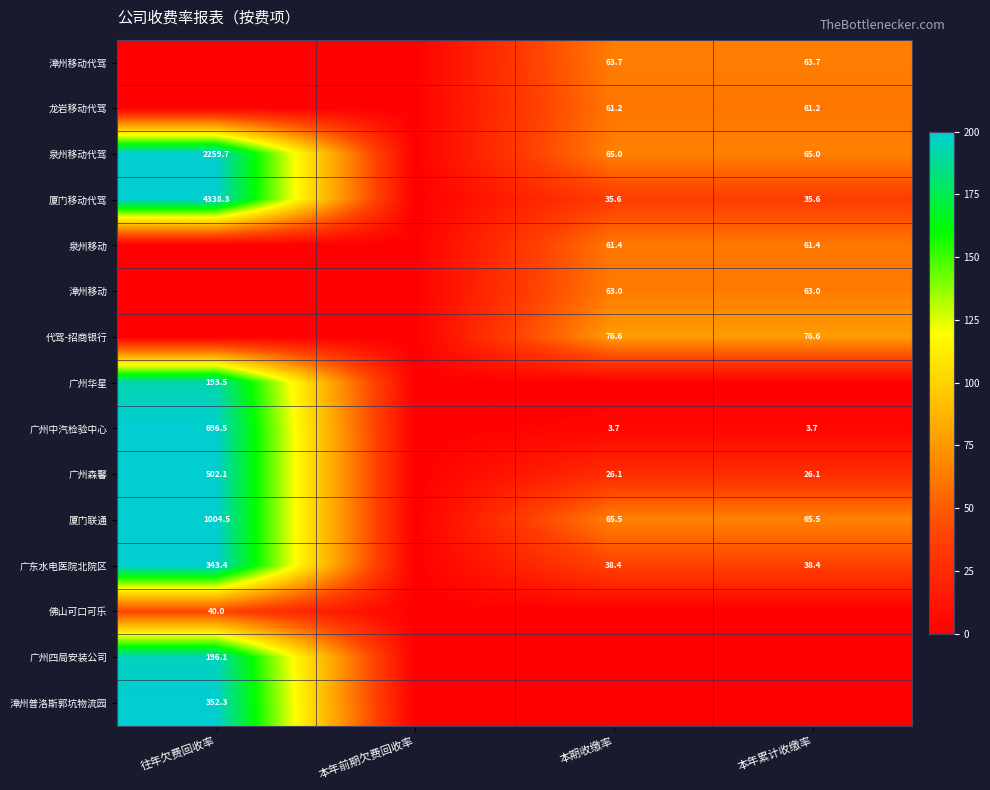

The 广州森馨 series shows 34.4 at 本年累计收缴率. True or false?

False